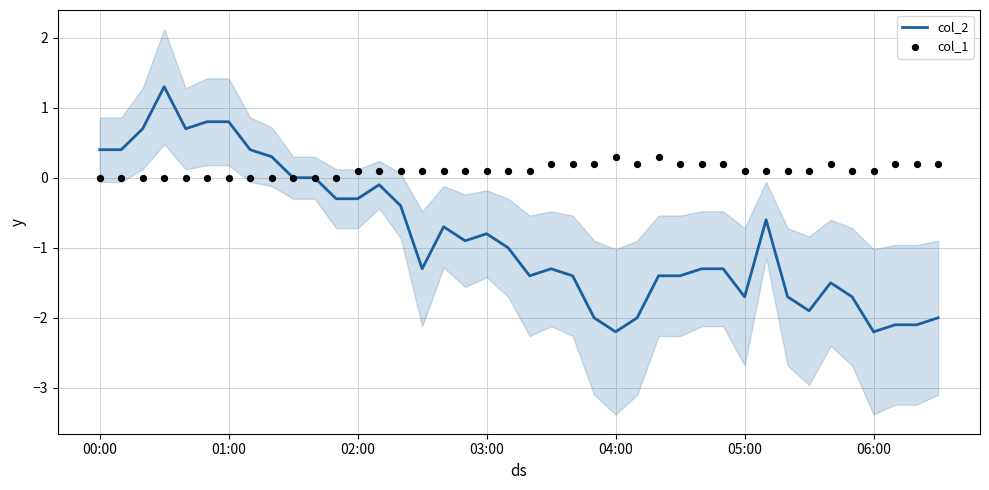

Which series contains the highest Y value?

col_2